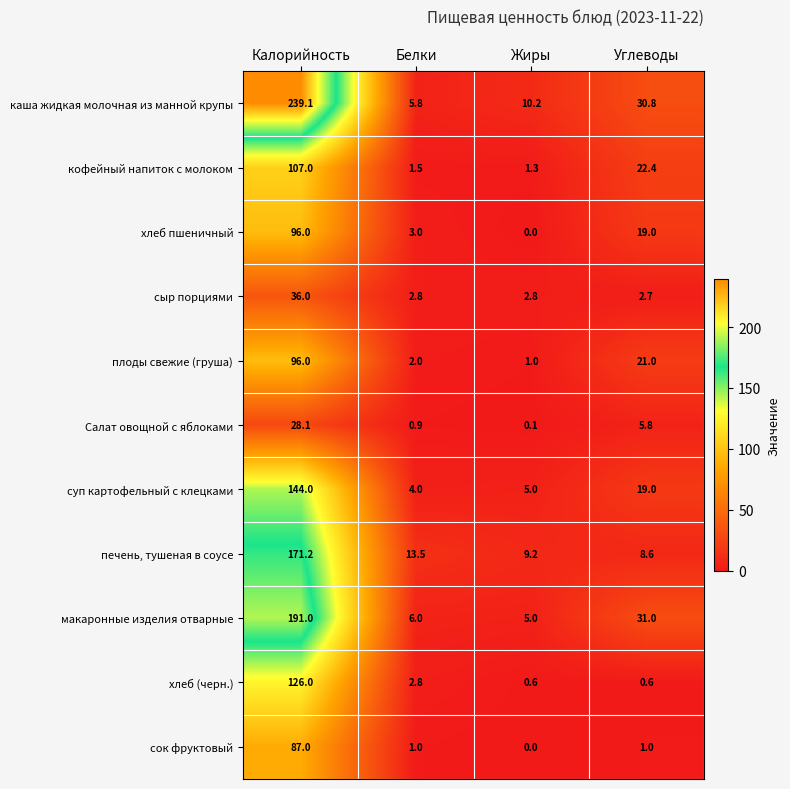

Which category has the highest value across all series?

Калорийность